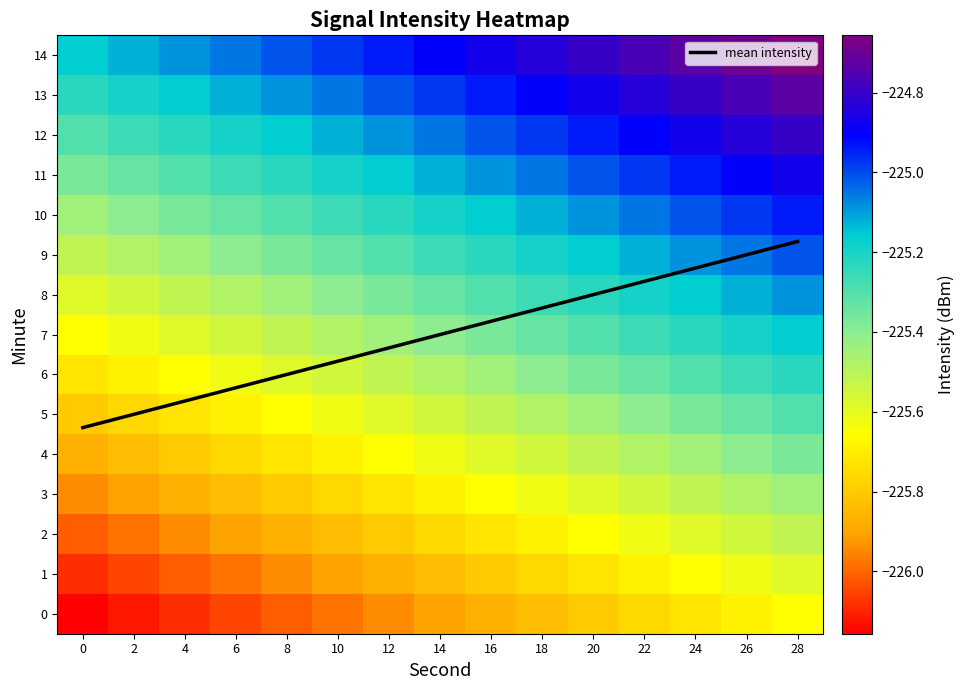

What is the highest value of the mean intensity series?

9.3